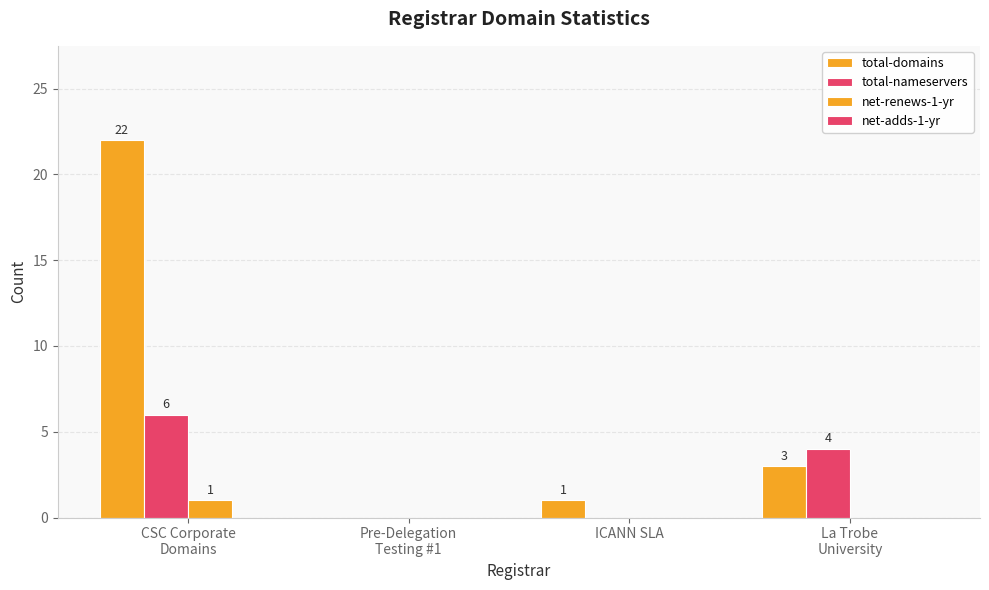

Does the chart contain stacked bars?

No